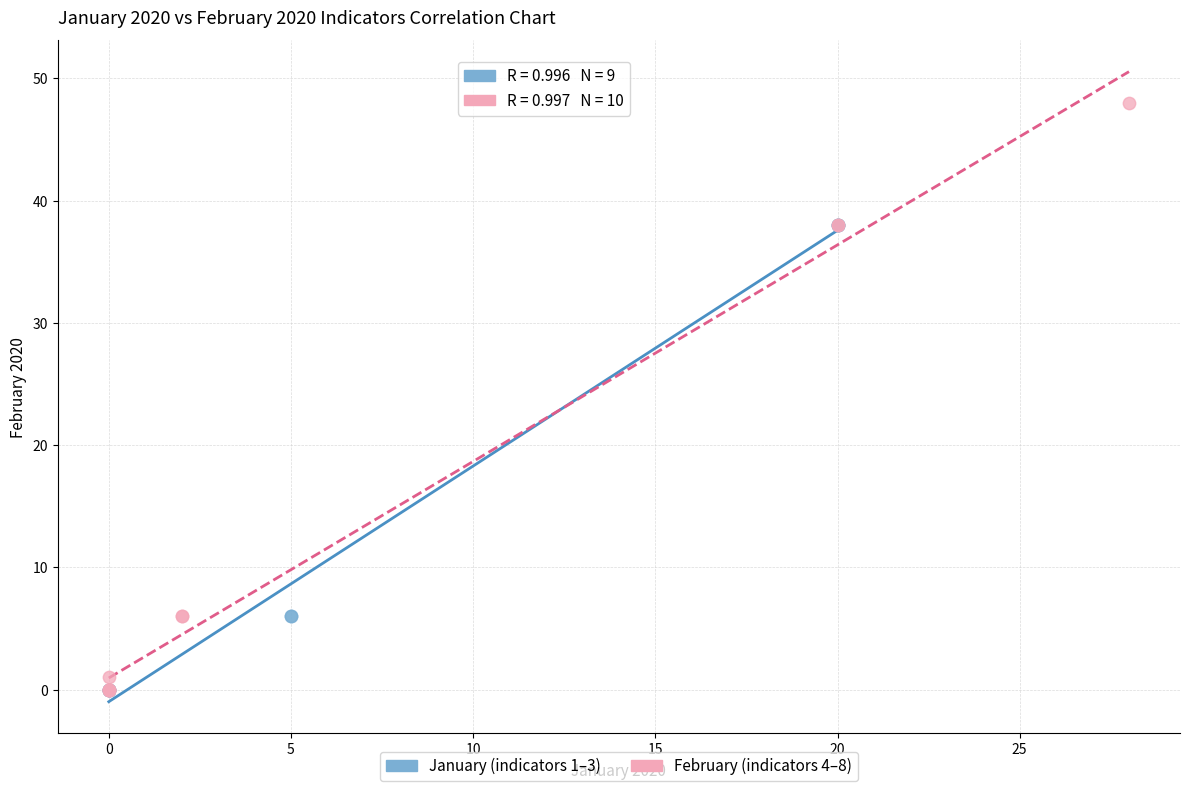

Which series reaches the maximum Y coordinate?

February (indicators 4–8)